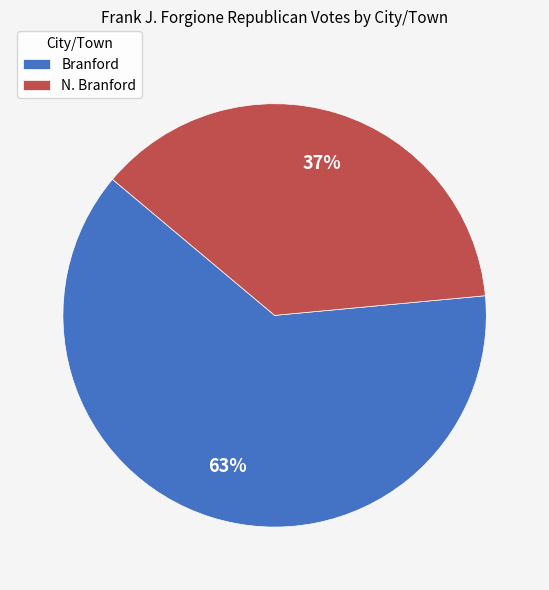

Which has a higher value, N. Branford or Branford?

Branford